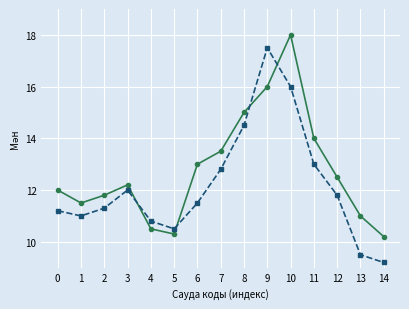

What is the spread (max minus min) of values at 12?

0.7